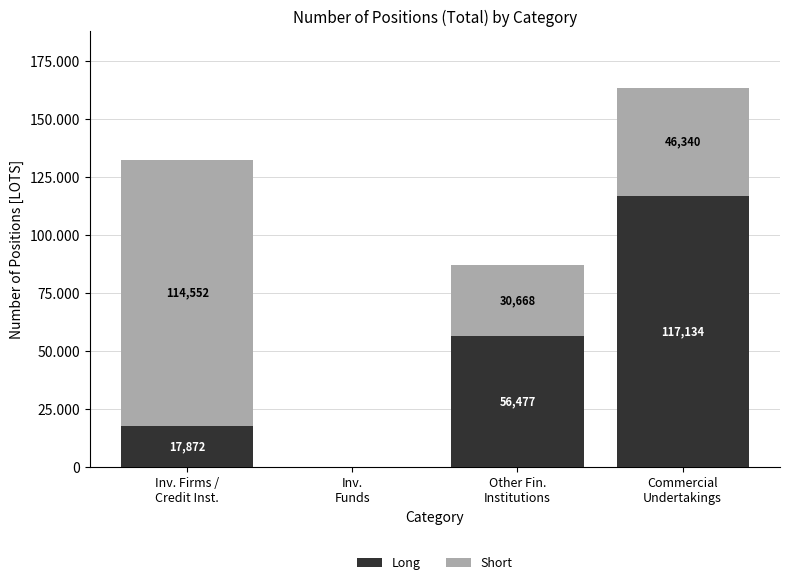

What are all the series names shown in the legend?

Long, Short